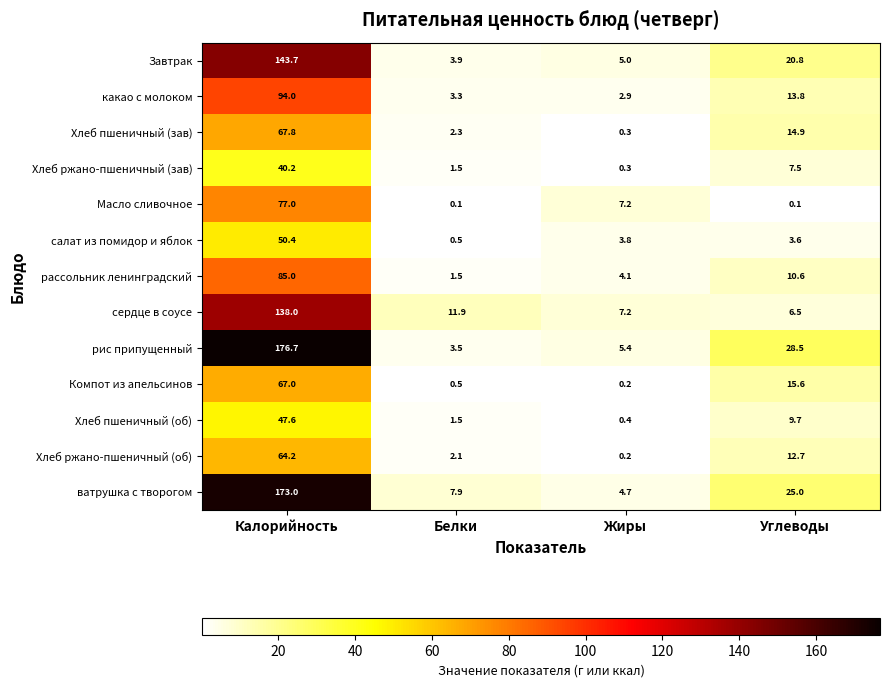

Which series has the widest spread of values?

рис припущенный